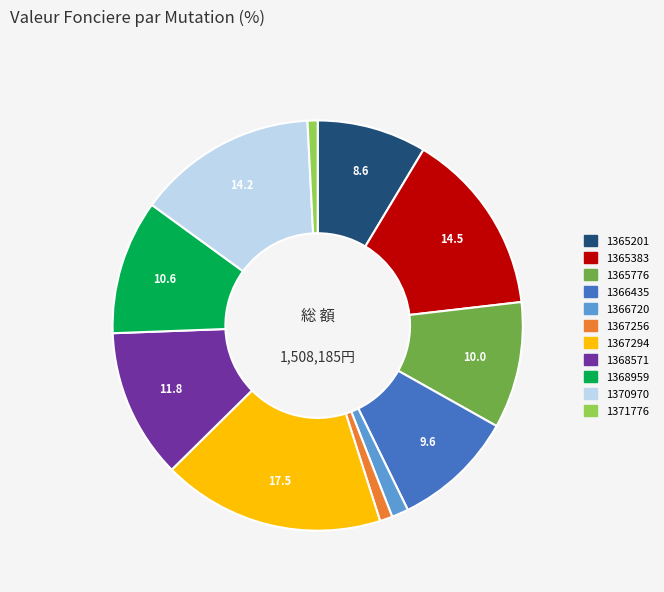

Is there any slice that represents more than half of the pie?

No